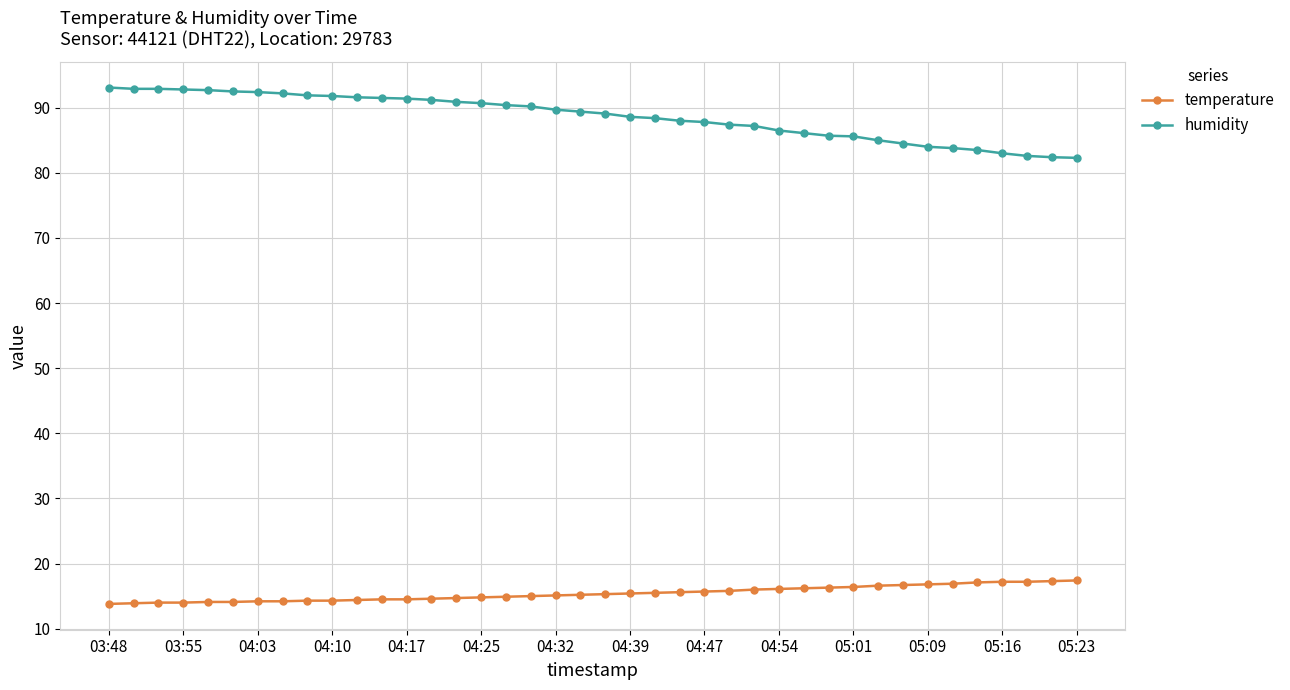

True or false: humidity and temperature cross at least once.

False